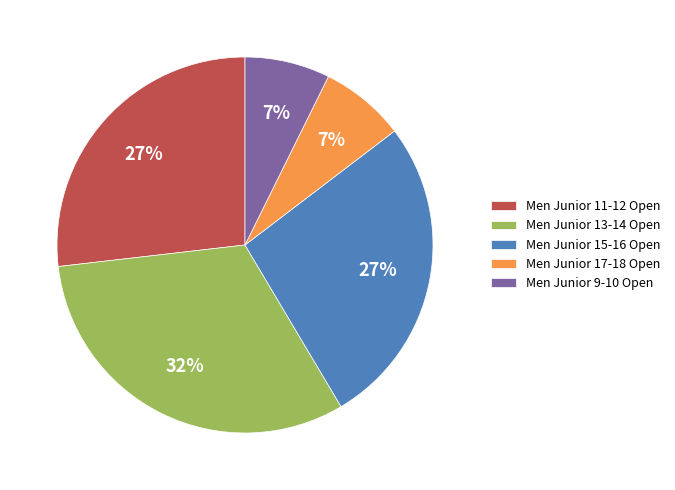

Is it true that Men Junior 17-18 Open is 7% of the pie?

True